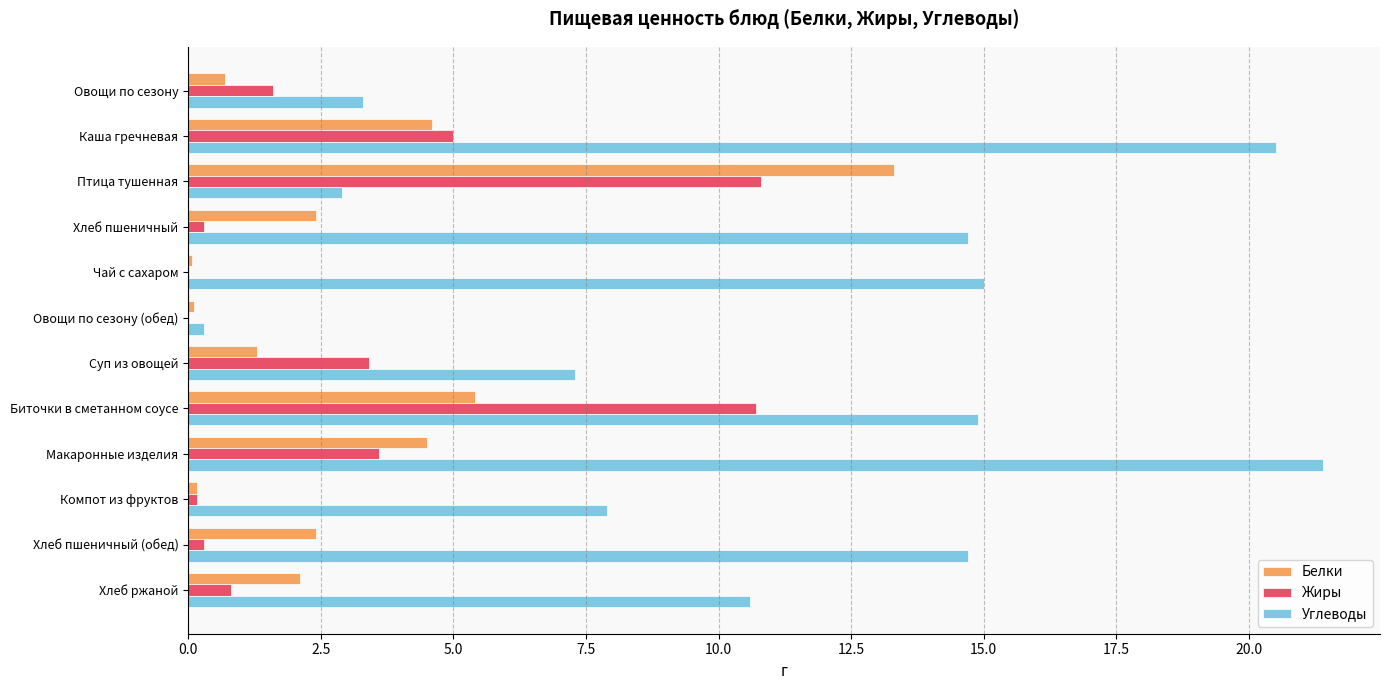

What is the sum of all Жиры values?

36.7